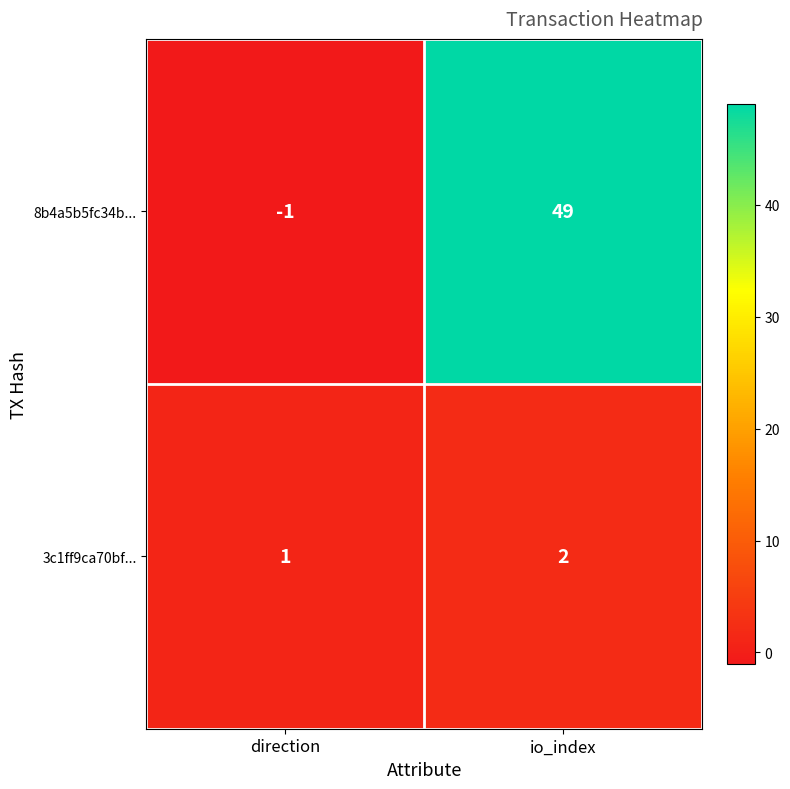

At which category is the sum across all series the highest?

io_index